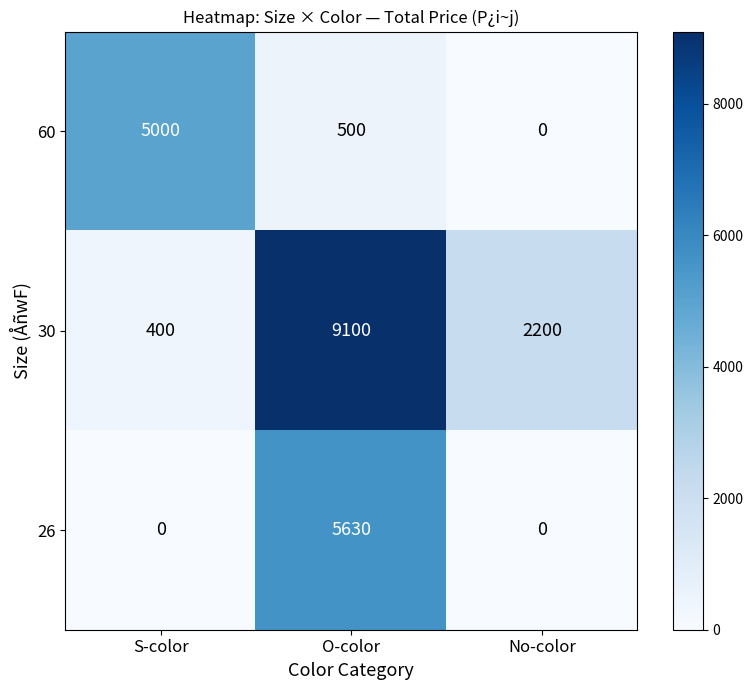

Count the 60 values in the range 0 to 5000.

3